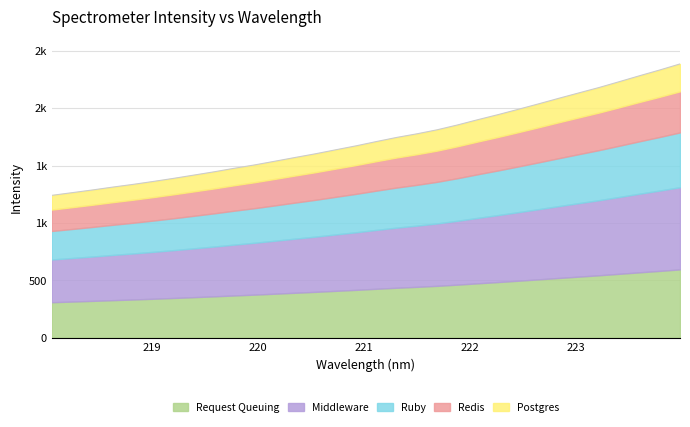

Rank the categories by value from lowest to highest.

218.0596, 218.2508, 218.442, 218.6332, 218.8244, 219.0156, 219.2067, 219.3979, 219.589, 219.7801, 219.9712, 220.1623, 220.3533, 220.5444, 220.7354, 220.9264, 221.1174, 221.3083, 221.4993, 221.6902, 221.8812, 222.0721, 222.263, 222.4538, 222.6447, 222.8355, 223.0264, 223.2172, 223.408, 223.5987, 223.7895, 223.9802